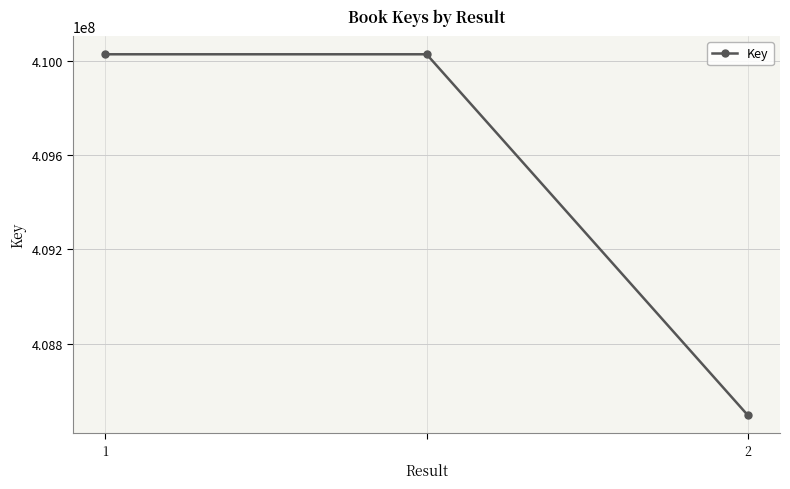

What is the sum of all values?

1228552298